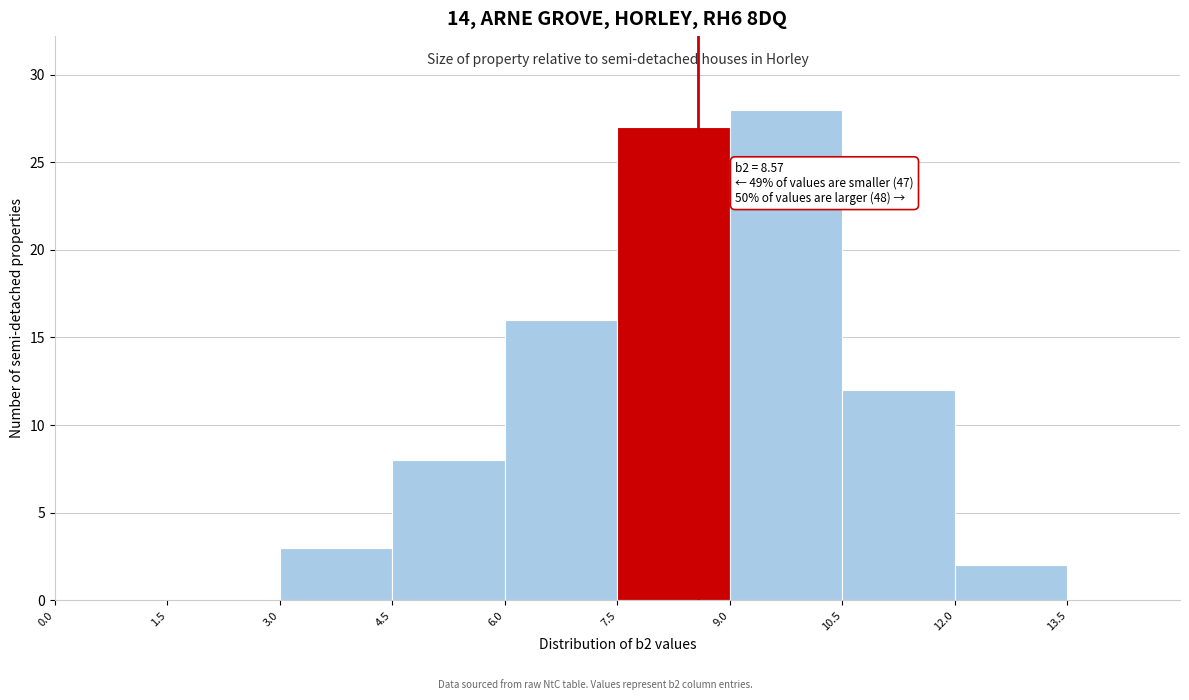

Over which range of the x-axis is the bar tallest?

9.0 to 10.5